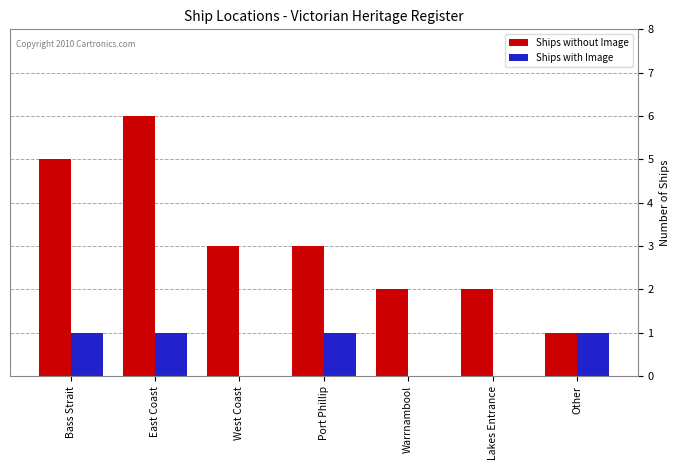

Reading left to right, what are all the values shown in this chart?

Ships without Image: Bass Strait=5	East Coast=6	West Coast=3	Port Phillip=3	Warrnambool=2	Lakes Entrance=2	Other=1
Ships with Image: Bass Strait=1	East Coast=1	West Coast=0	Port Phillip=1	Warrnambool=0	Lakes Entrance=0	Other=1